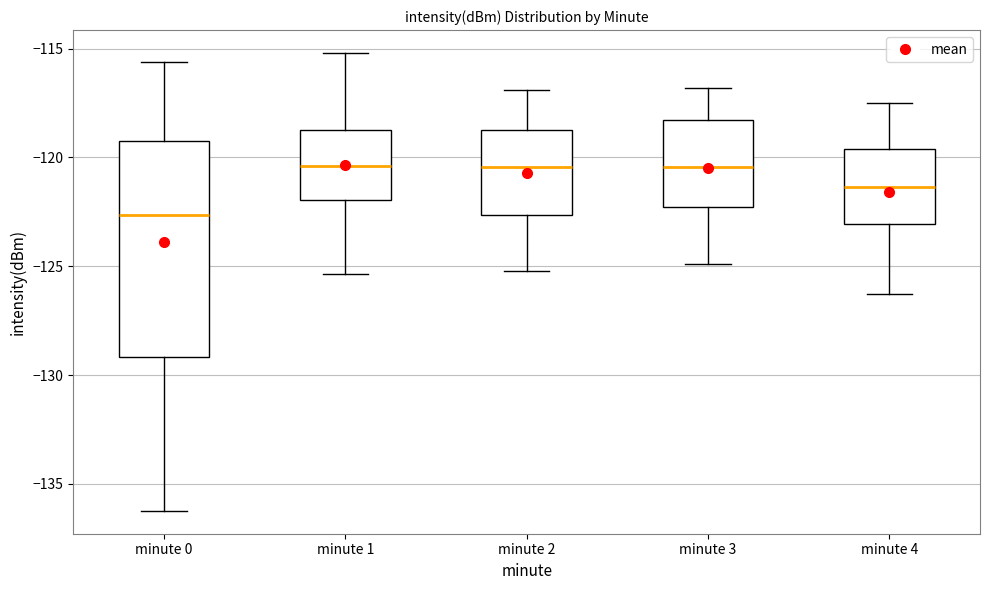

Where does the lower whisker of the box for minute 4 end on the y-axis? The values are not printed on the chart, so give them approximately, as read against the axis.

-126.5